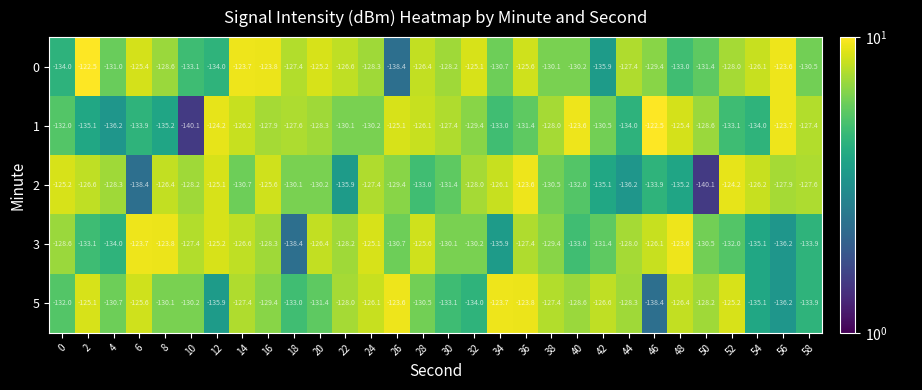

What is the difference between the 0 values at 36 and 34?

5.1